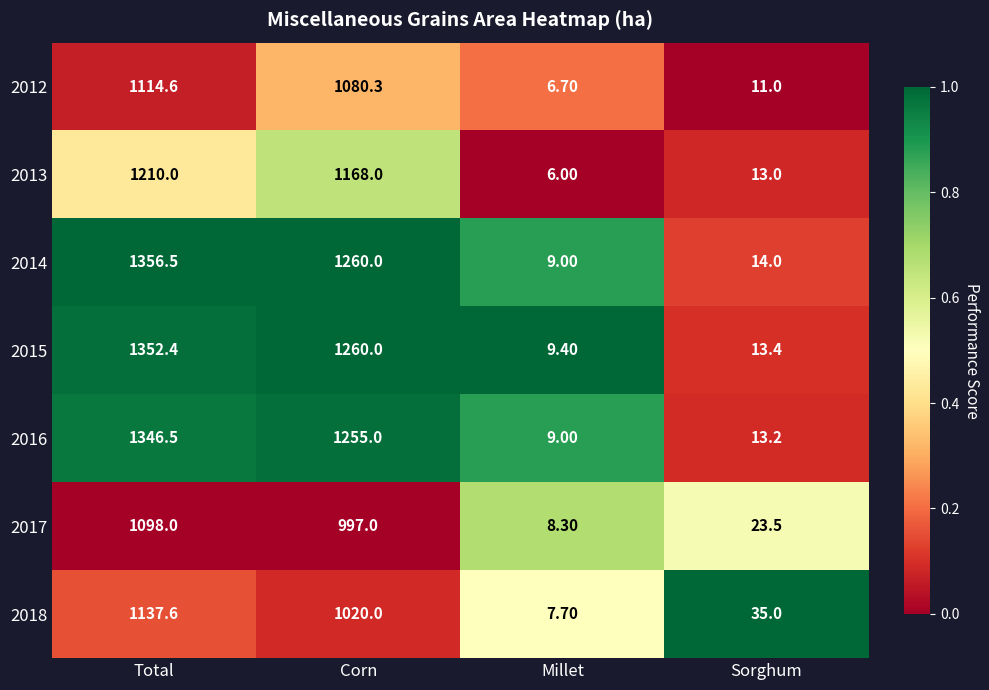

Which series changed the most between Corn and Millet?

2014